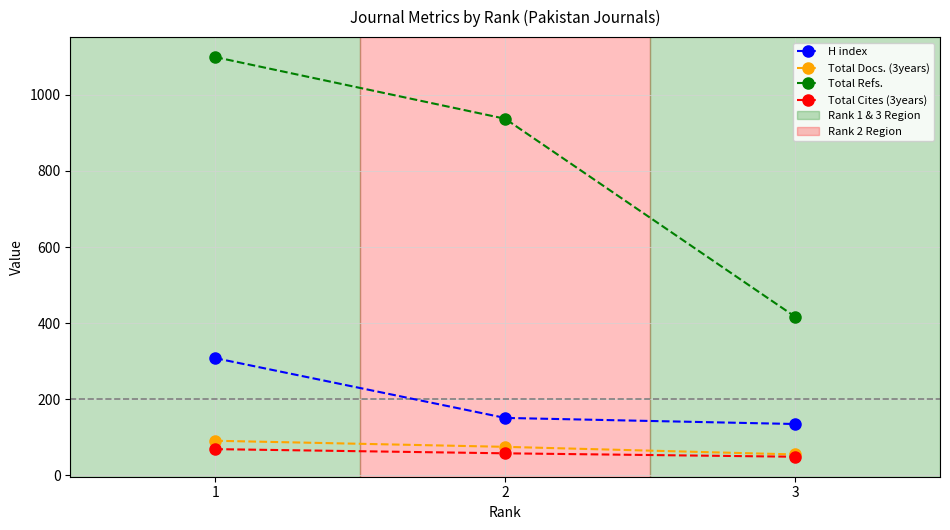

How many data points does each series have?

3